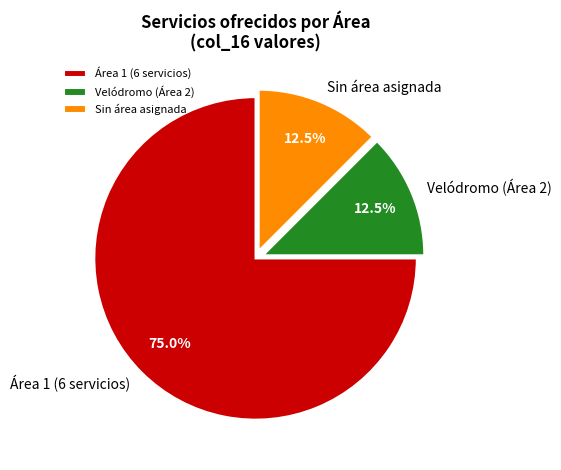

What is the total percentage of Área 1 (6 servicios) and Sin área asignada?

87.5%